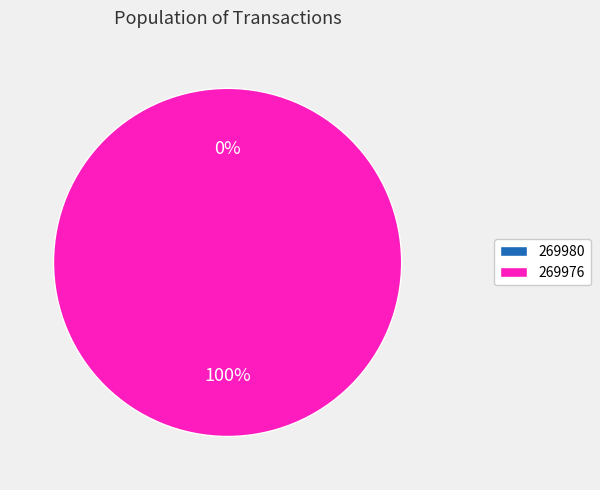

To the nearest percent, what is the difference between the largest and smallest slice percentages?

100%